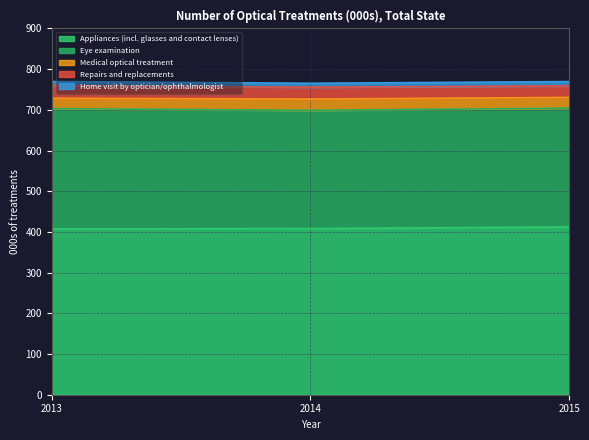

What is the sum of all Home visit by optician/ophthalmologist values?

30.5